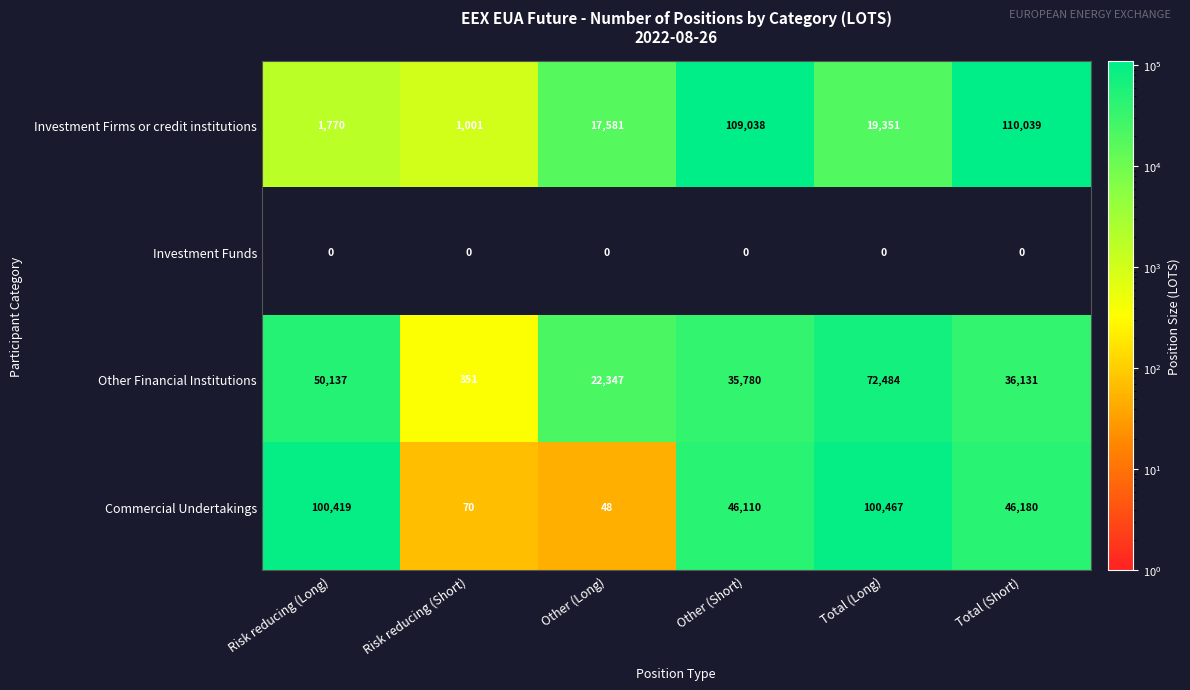

Which label corresponds to the largest value in the chart?

Total (Short)